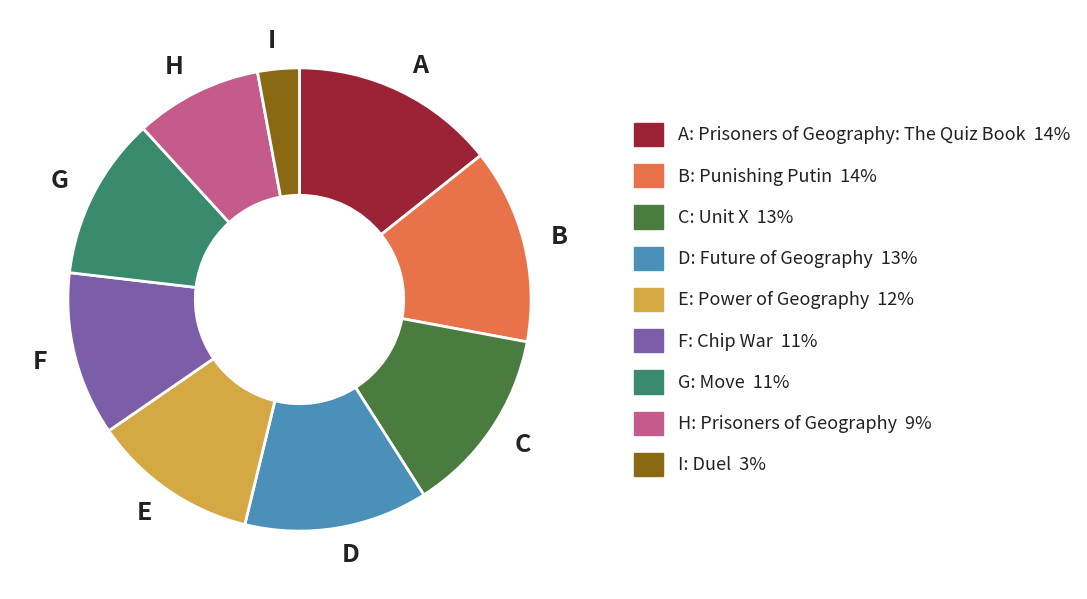

Is there a majority slice in this chart?

No